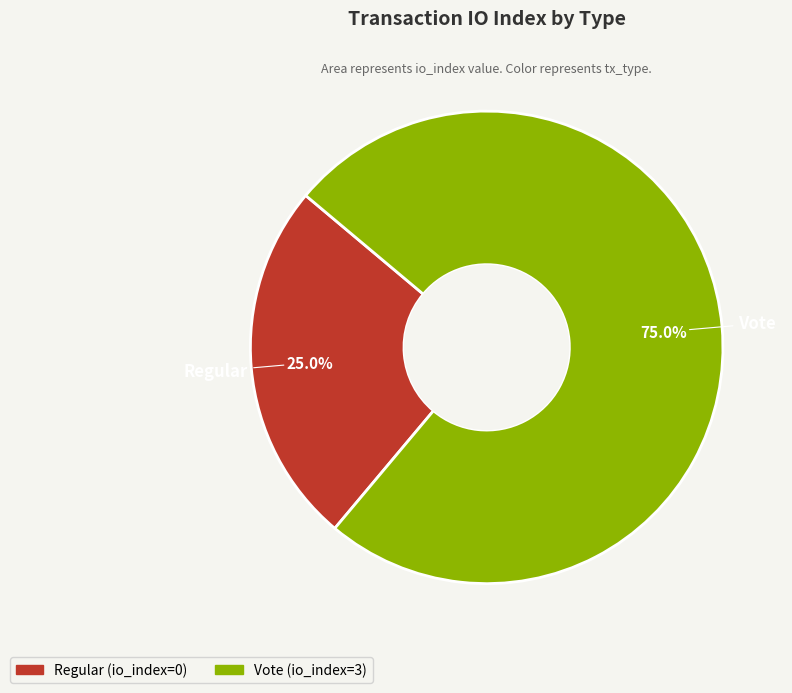

How many slices are in this pie chart?

2